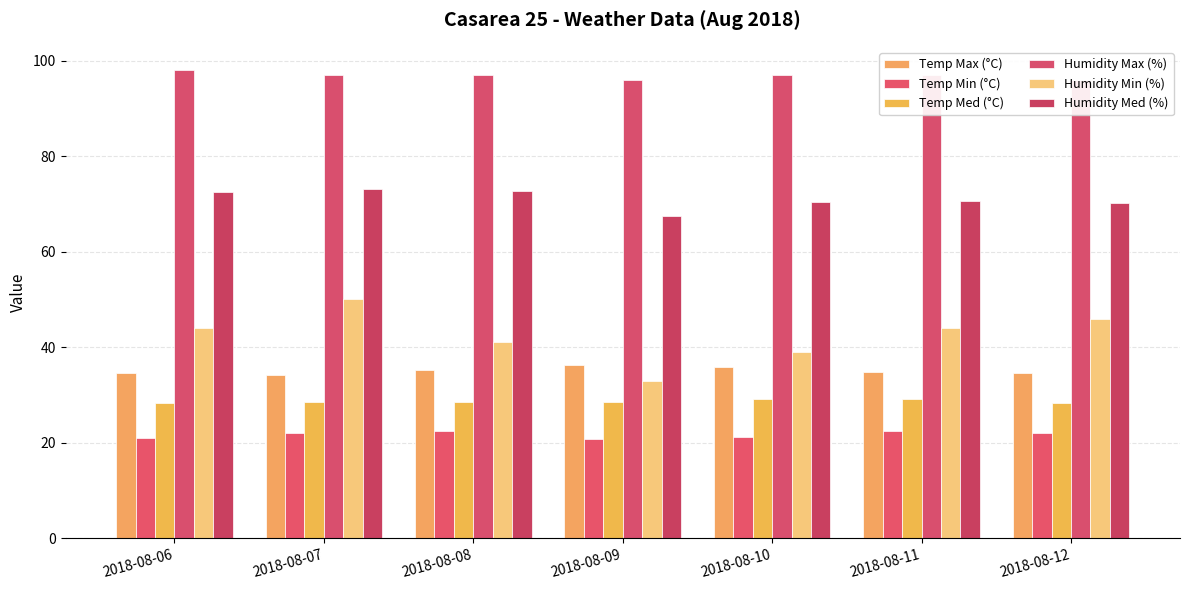

The value of Humidity Med (%) at 2018-08-07 is 73.2. True or false?

True